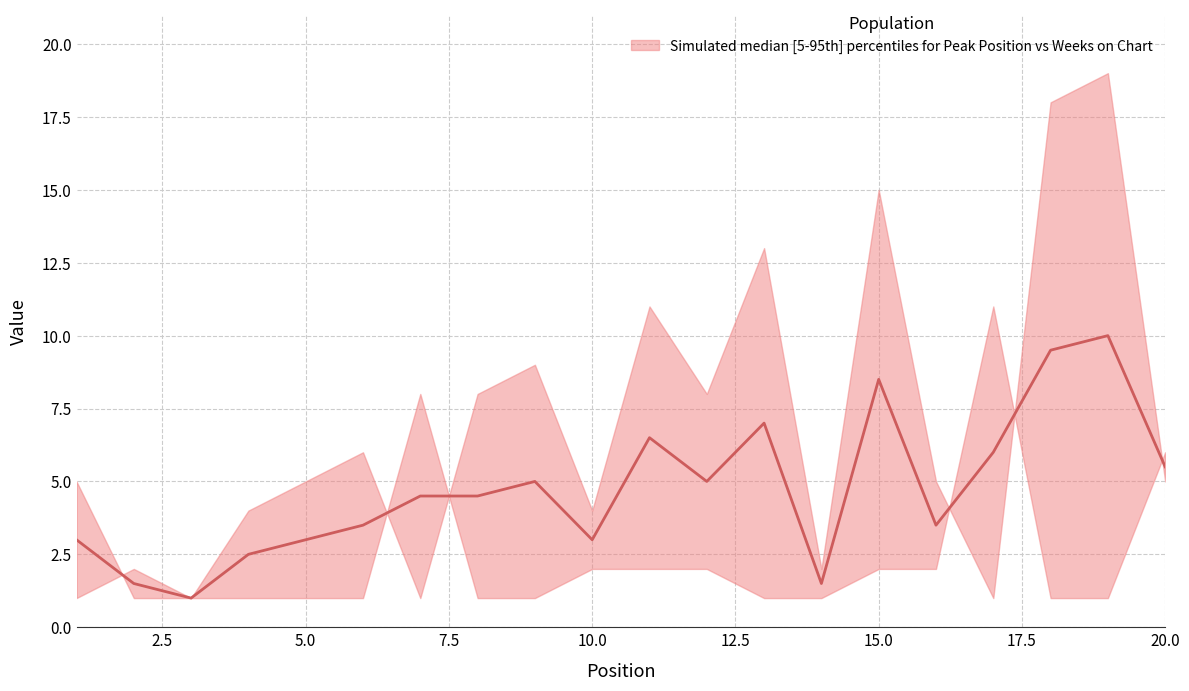

How many intersections are there between Weeks on Chart and Peak Position?

6